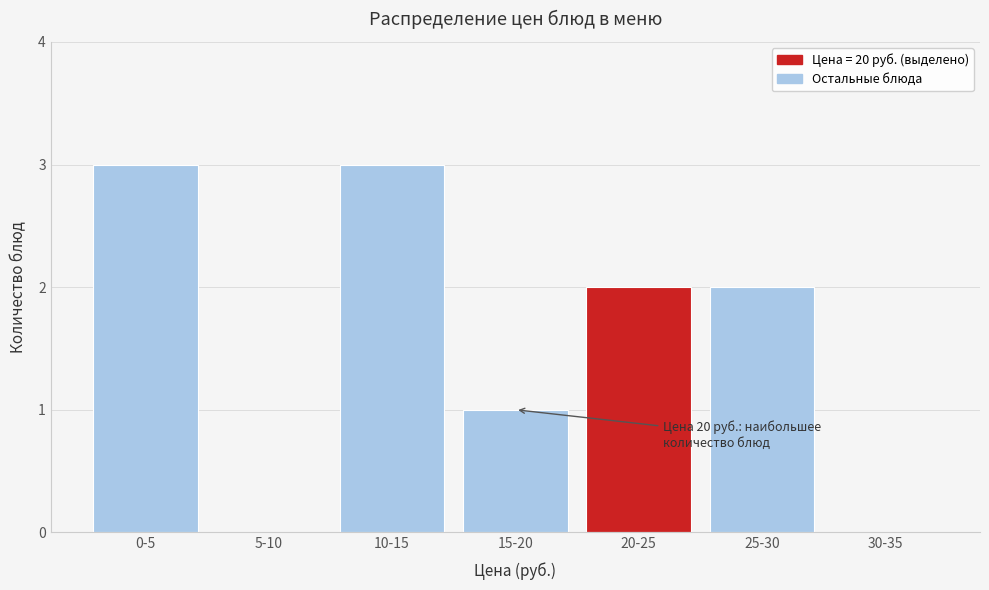

Reading left to right, extract all data points from this chart.

0-5=3	5-10=0	10-15=3	15-20=1	20-25=2	25-30=2	30-35=0